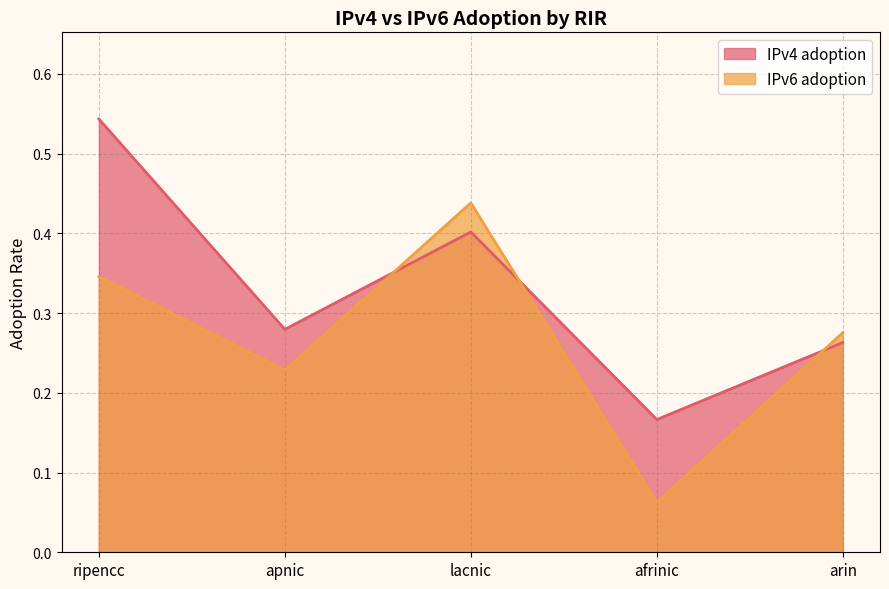

The value of IPv6 adoption at ripencc is 0.1. True or false?

False